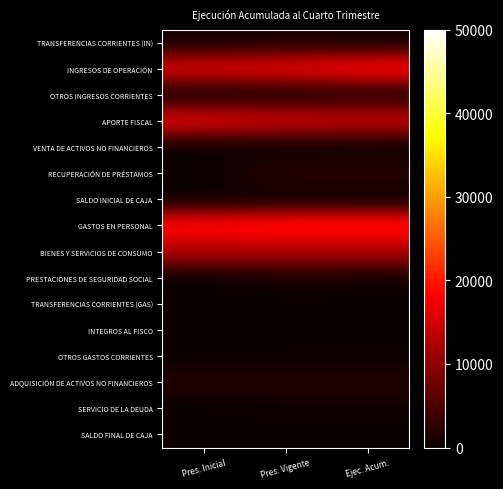

Rank the series by their maximum value, from lowest to highest.

TRANSFERENCIAS CORRIENTES (GAS), VENTA DE ACTIVOS NO FINANCIEROS, SALDO FINAL DE CAJA, INTEGROS AL FISCO, SALDO INICIAL DE CAJA, OTROS GASTOS CORRIENTES, SERVICIO DE LA DEUDA, TRANSFERENCIAS CORRIENTES (IN), PRESTACIONES DE SEGURIDAD SOCIAL, OTROS INGRESOS CORRIENTES, ADQUISICIÓN DE ACTIVOS NO FINANCIEROS, RECUPERACIÓN DE PRÉSTAMOS, BIENES Y SERVICIOS DE CONSUMO, APORTE FISCAL, INGRESOS DE OPERACIÓN, GASTOS EN PERSONAL